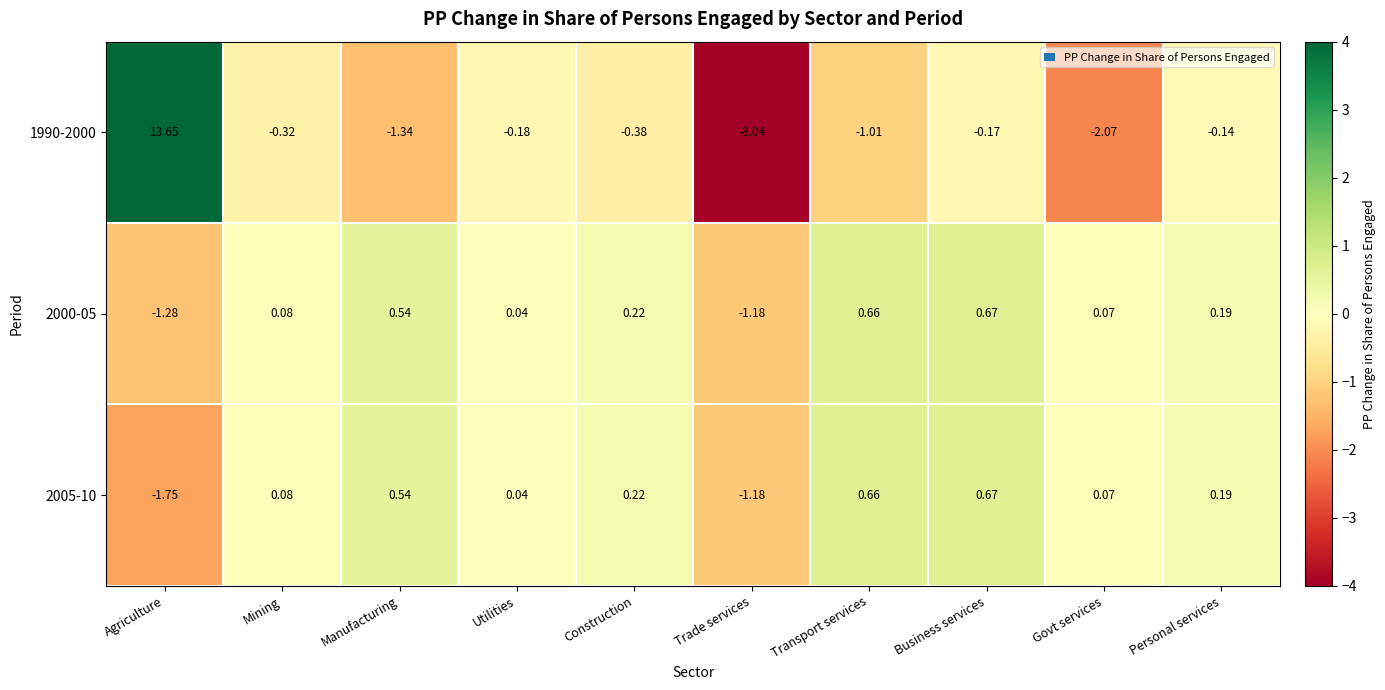

What is the spread (max minus min) of values at Business services?

0.8